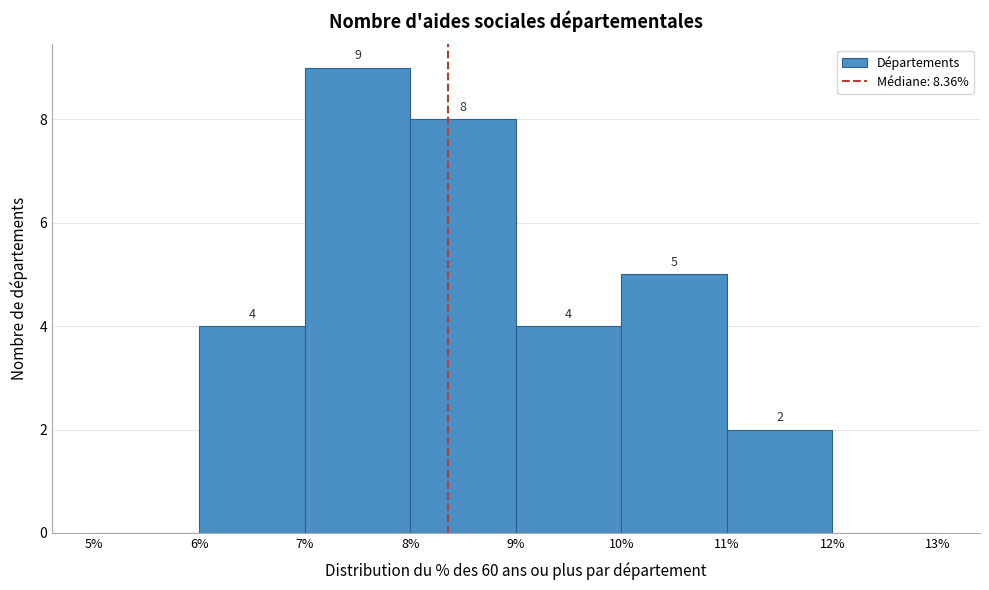

Which range on the x-axis has the tallest bar?

7% to 8%